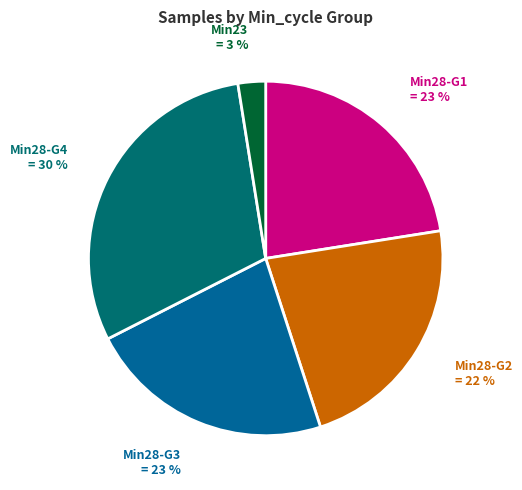

How many slices are in this pie chart?

5